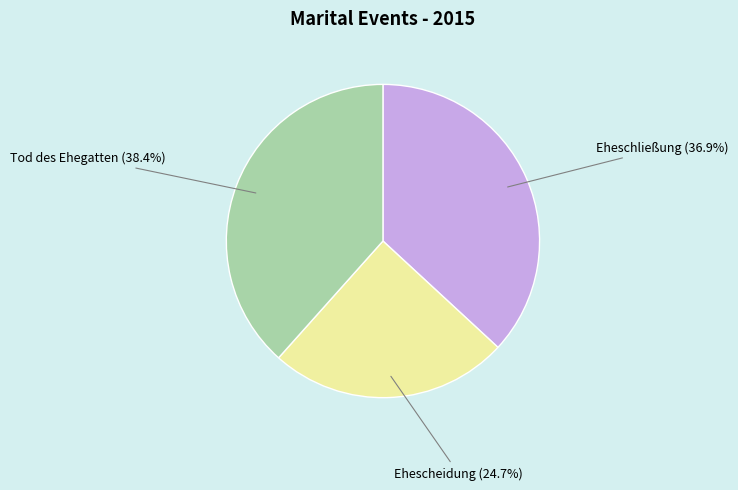

Is there a majority slice in this chart?

No